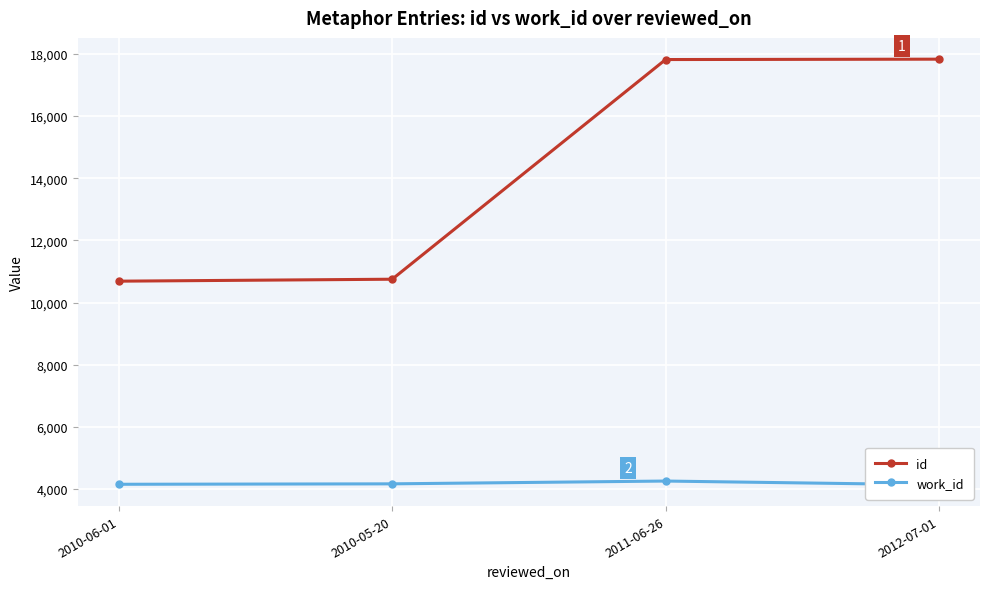

Count the number of categories in the chart.

4